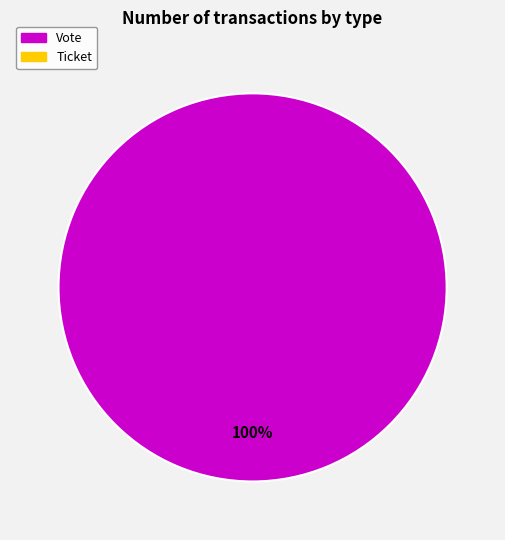

Is there any slice that represents more than half of the pie?

Yes